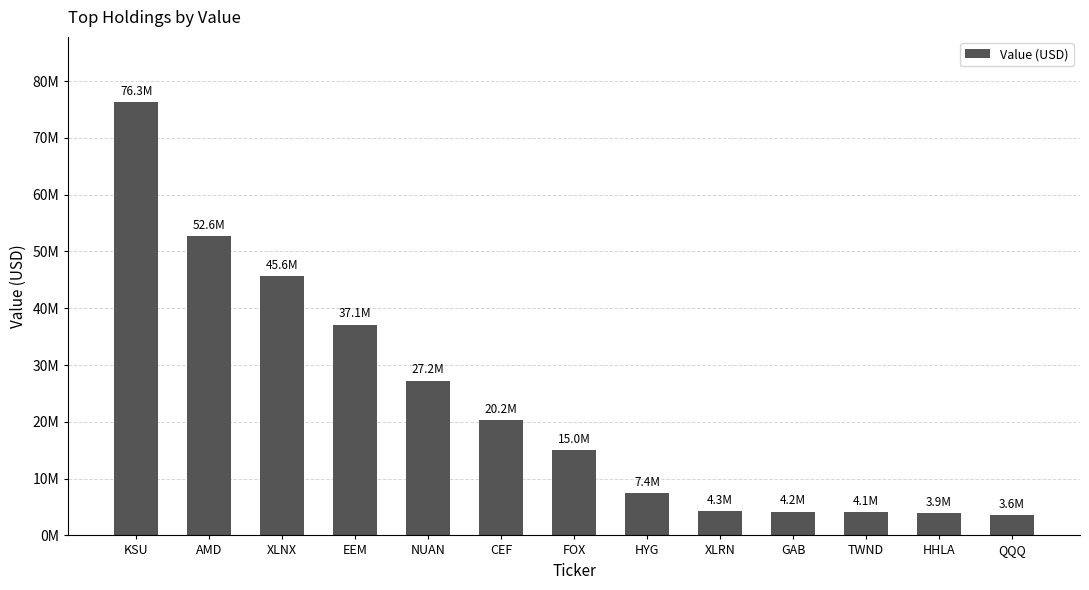

Are the bars horizontal?

No